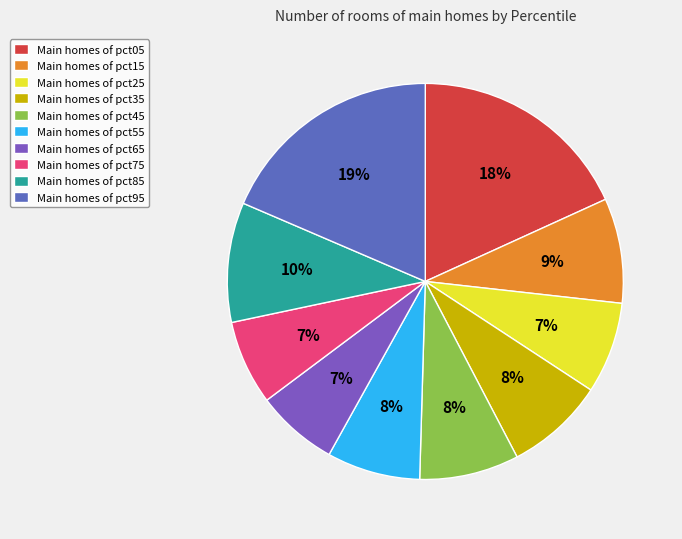

How many segments does this pie chart have?

10